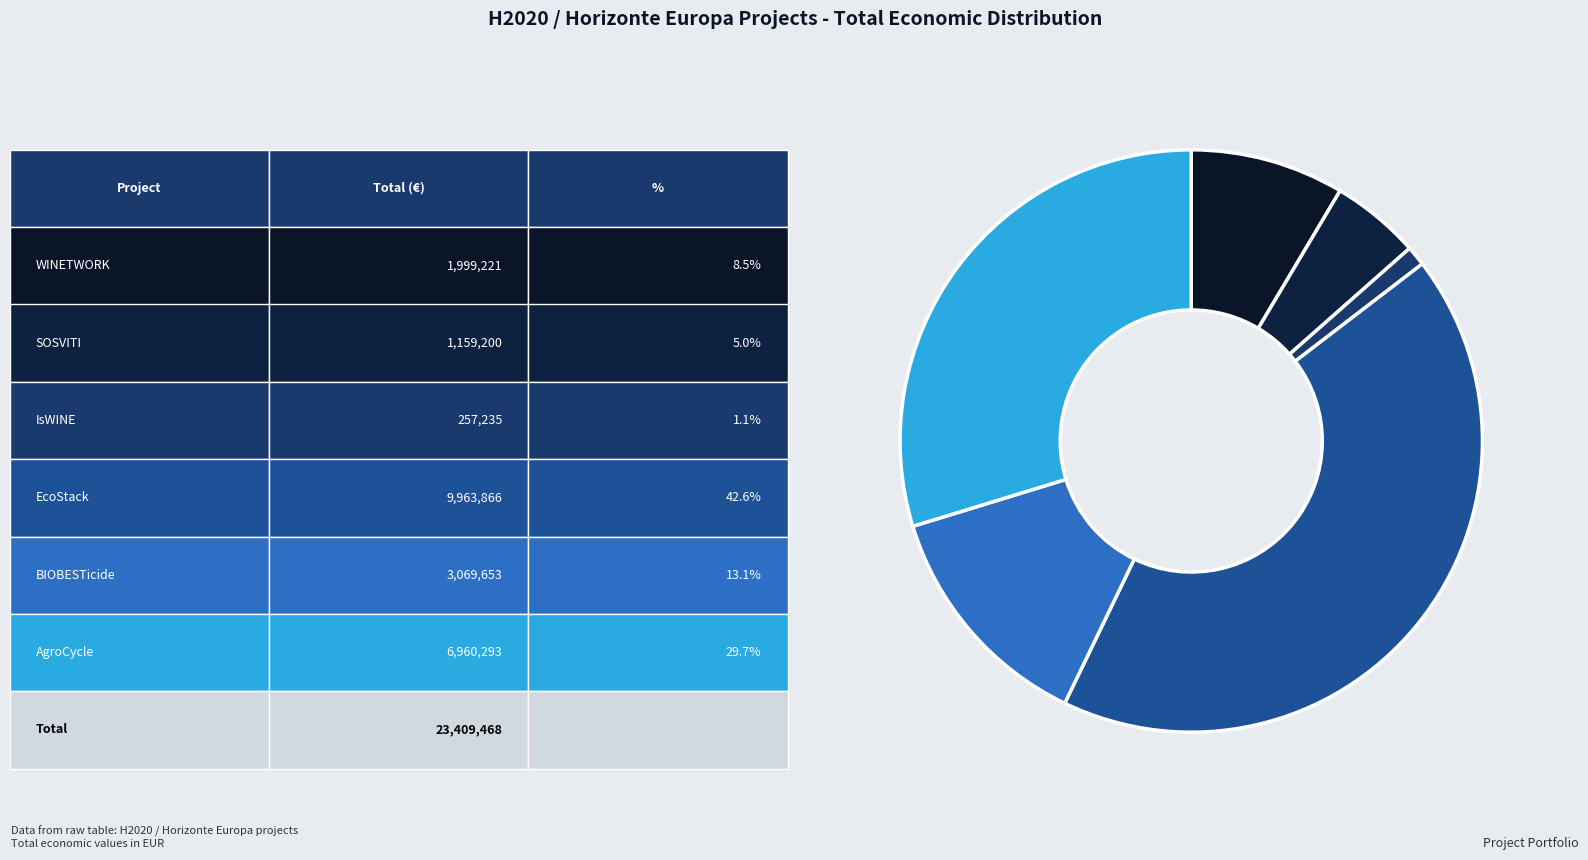

Count the number of slices in the pie.

6